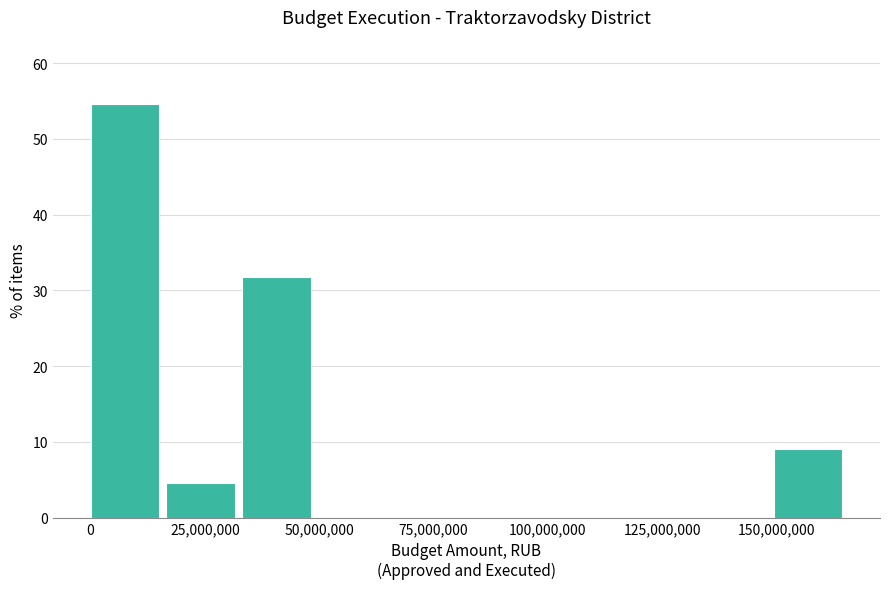

Around what value on the x-axis is the tallest bar? Give the approximate position of its centre, as read against the axis.

5000000